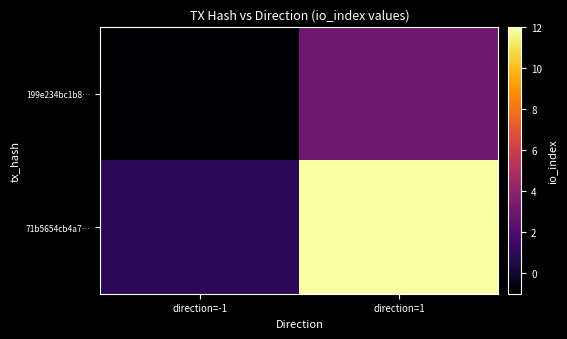

What is the difference between the highest and lowest values at direction=-1?

2